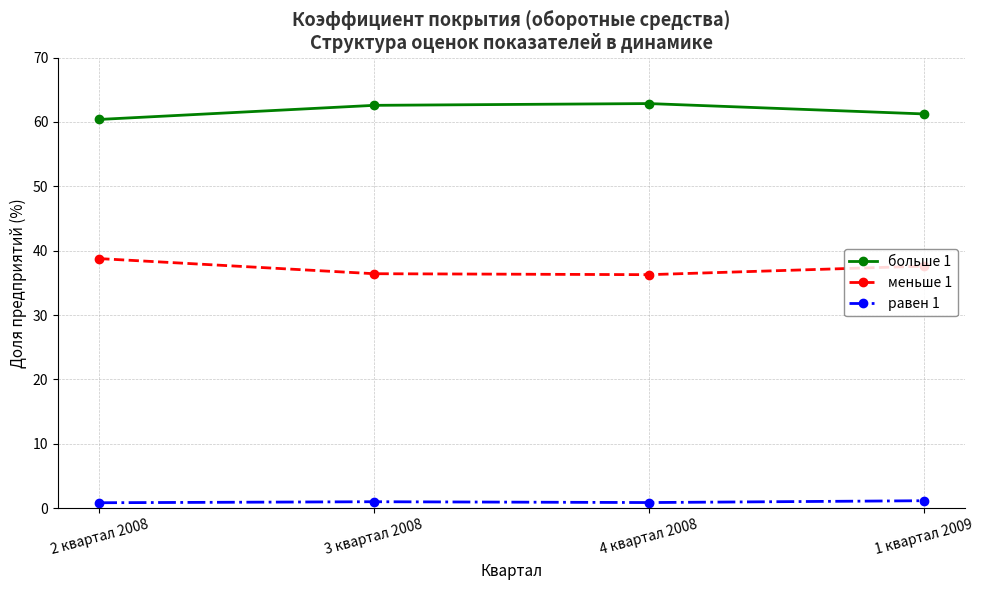

Does the chart have visible grid lines?

Yes